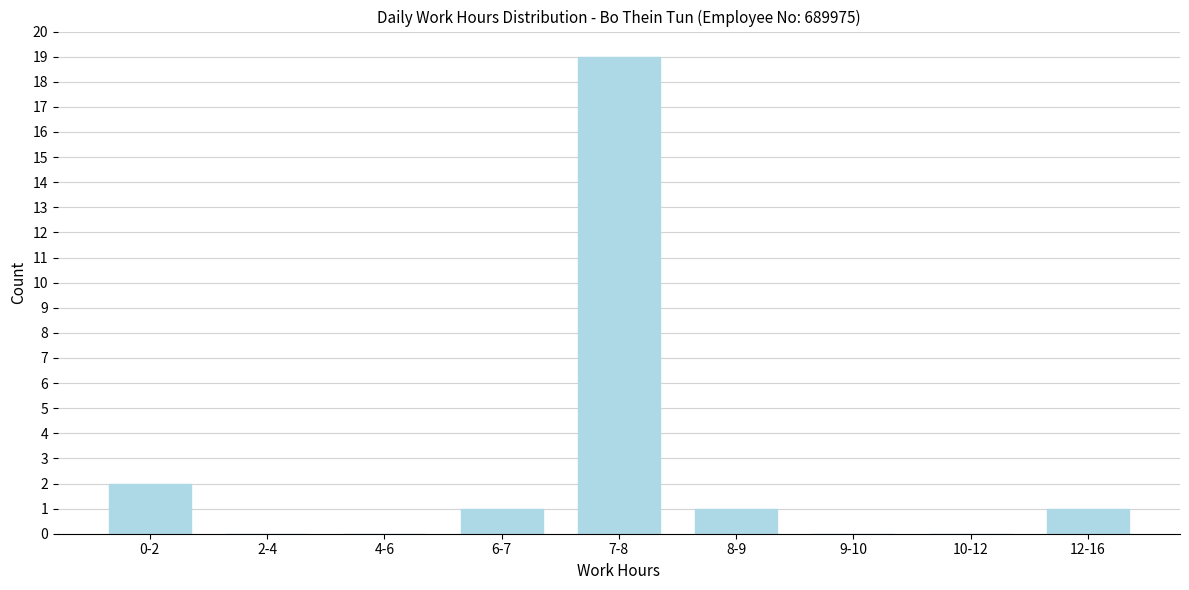

Reading left to right, list all the values displayed in this chart.

0-2=2	2-4=0	4-6=0	6-7=1	7-8=19	8-9=1	9-10=0	10-12=0	12-16=1